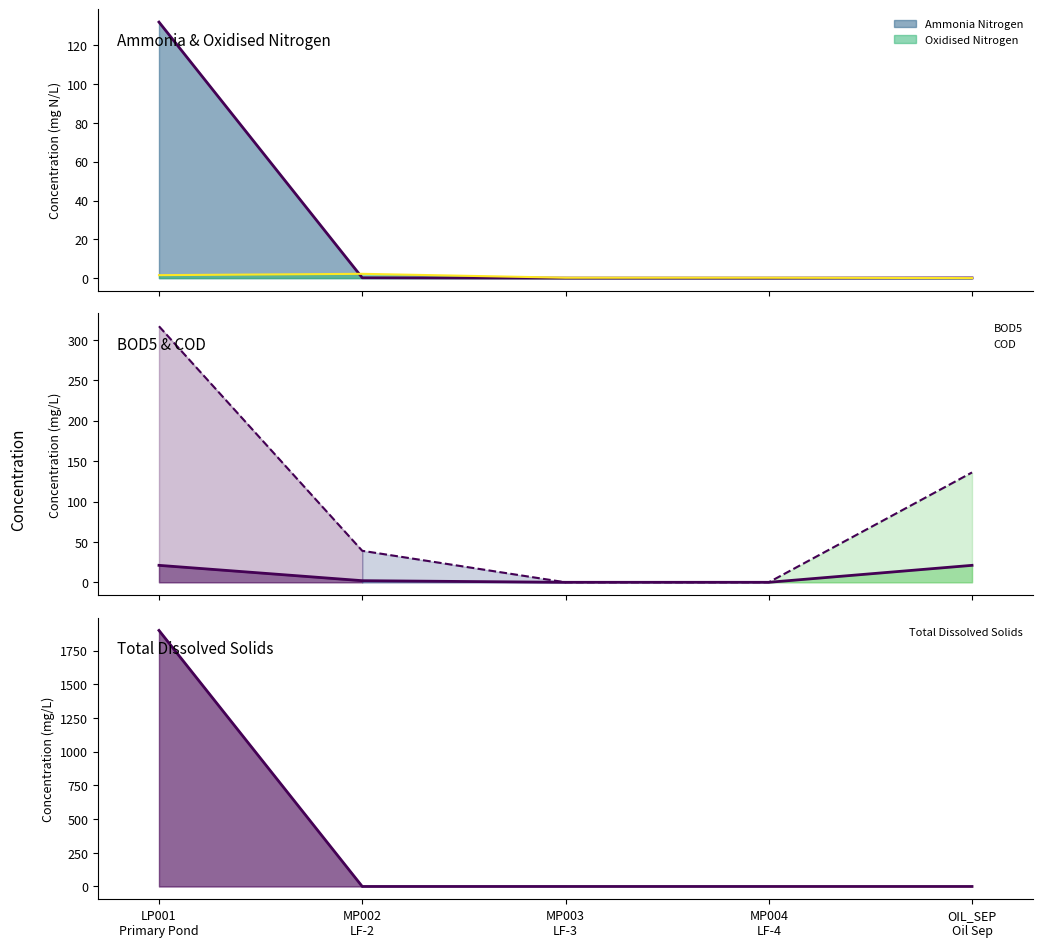

Where is BOD5 nearest to the value 10?

MP002
LF-2